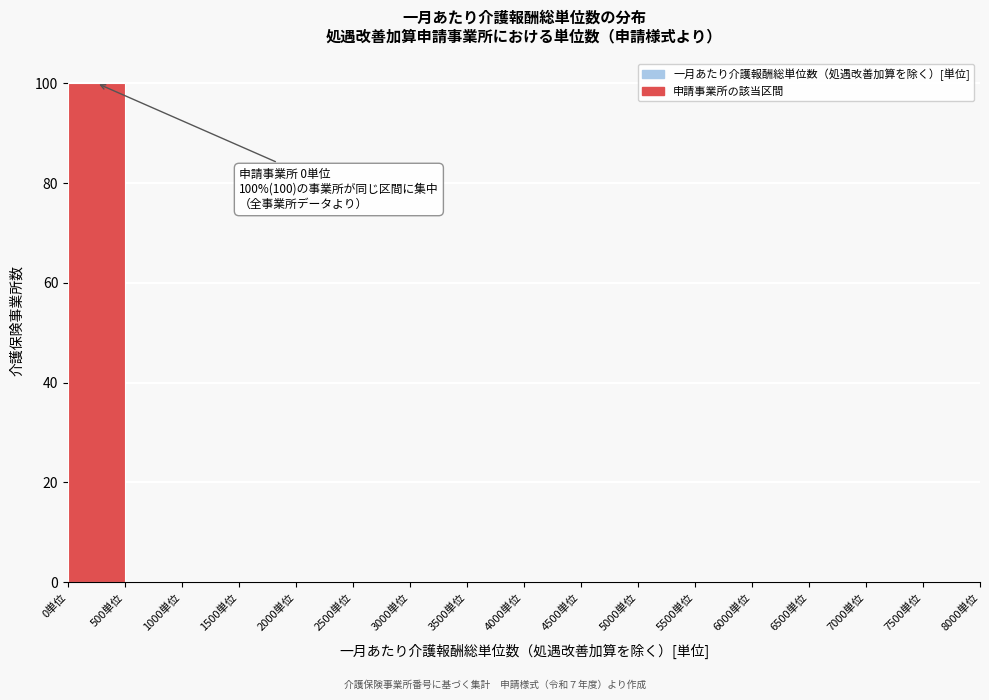

Over which range of the x-axis is the bar tallest?

0 to 500